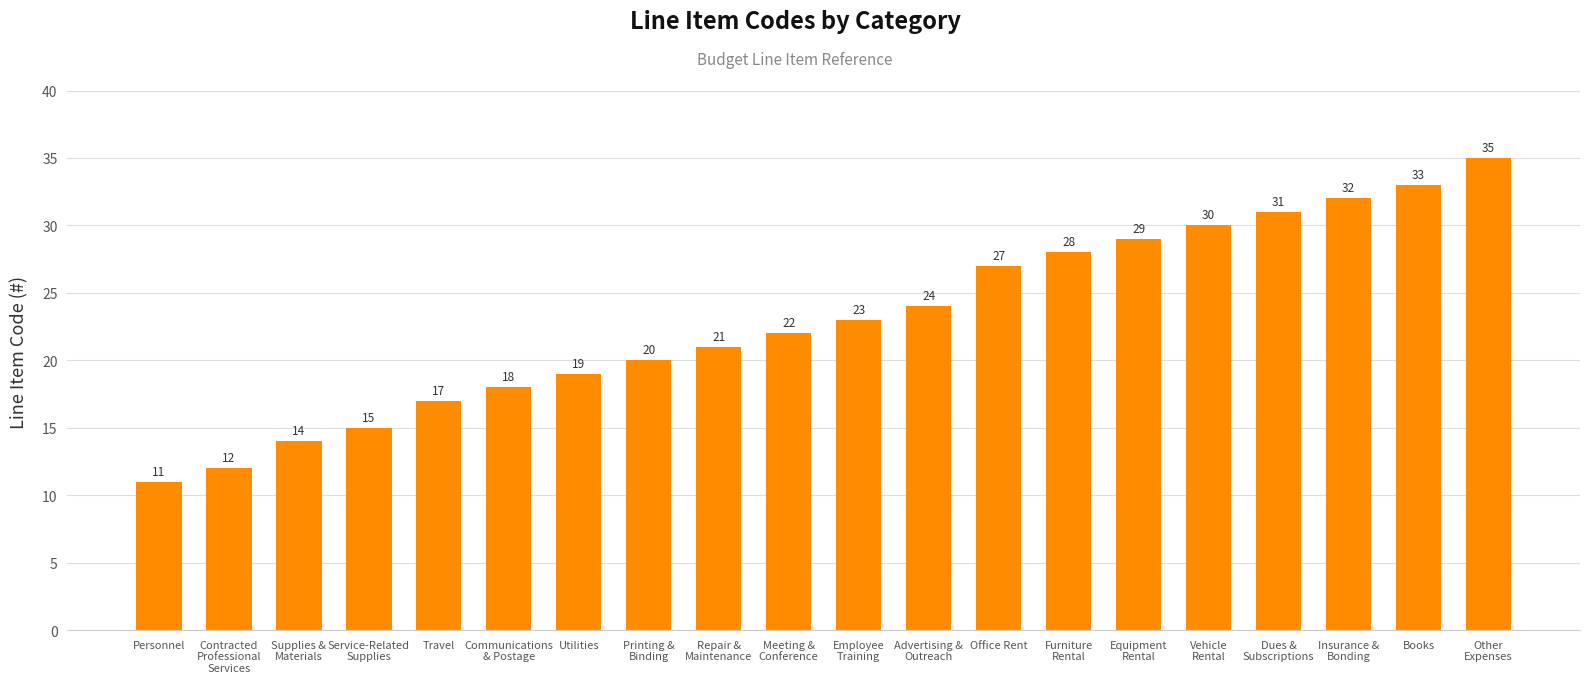

How many distinct data groups are displayed?

1